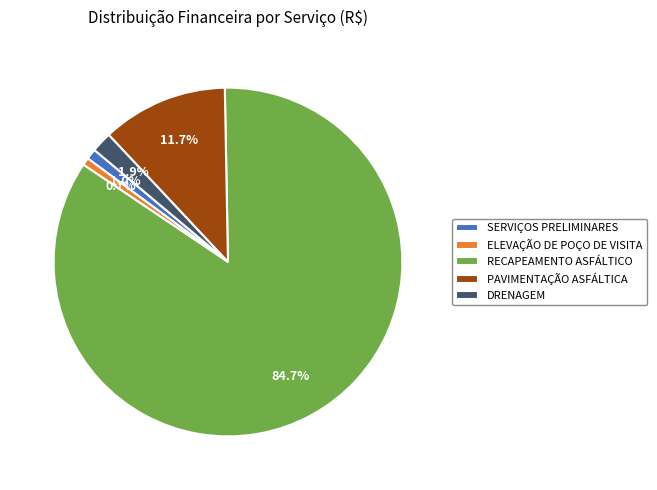

How much of the chart is everything except RECAPEAMENTO ASFÁLTICO?

15.3%